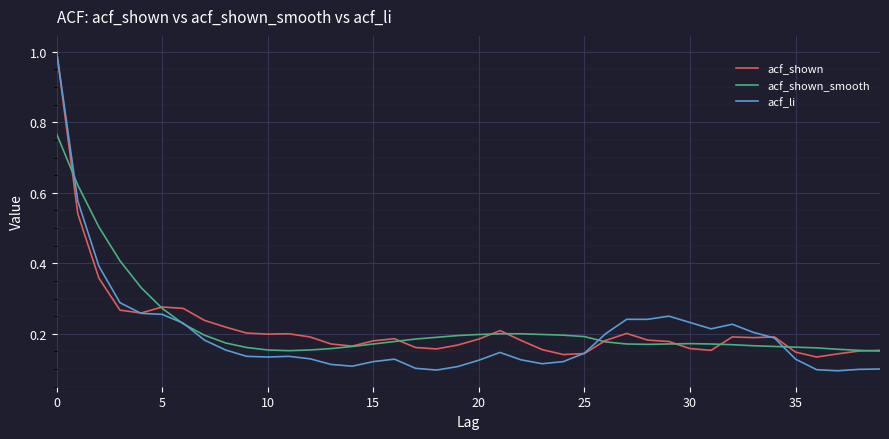

Does the chart have visible grid lines?

Yes